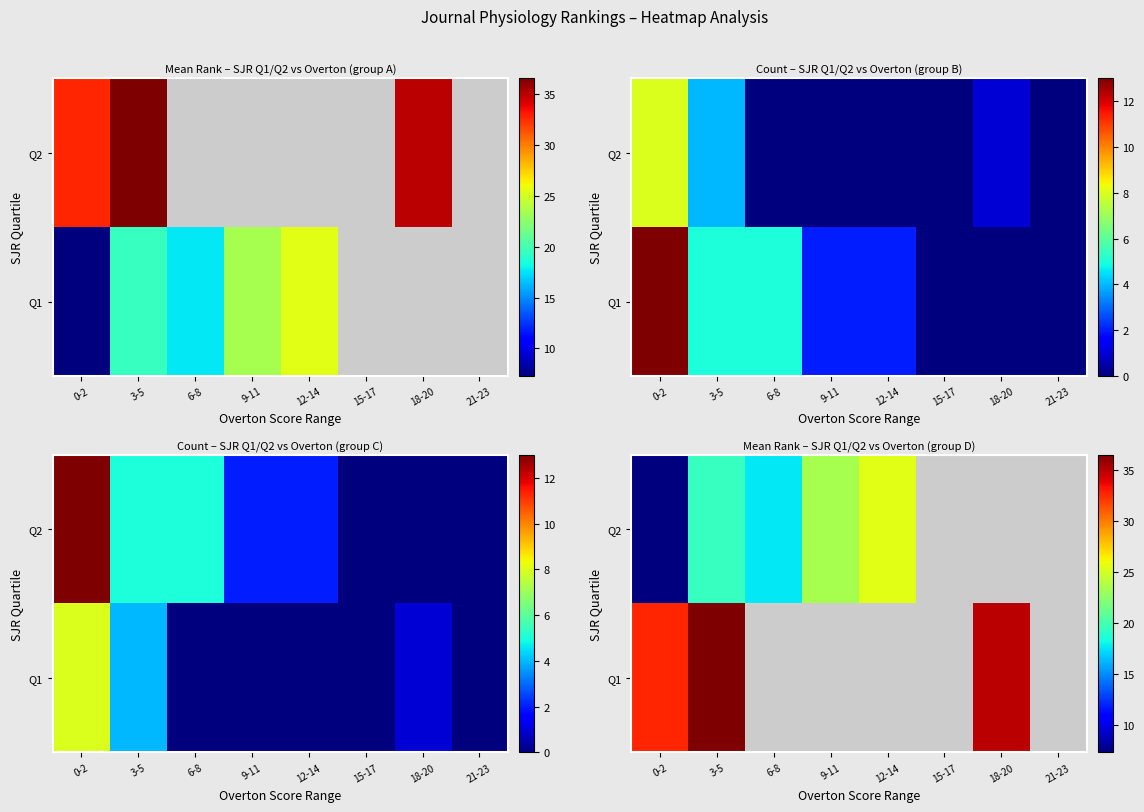

Between 9-11 and 12-14, which series saw the biggest shift?

Q2